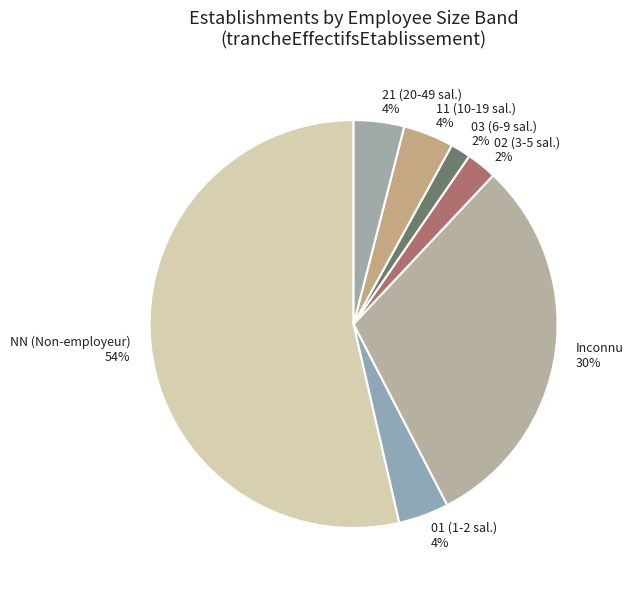

Which category has the biggest portion of the pie?

NN (Non-employeur)